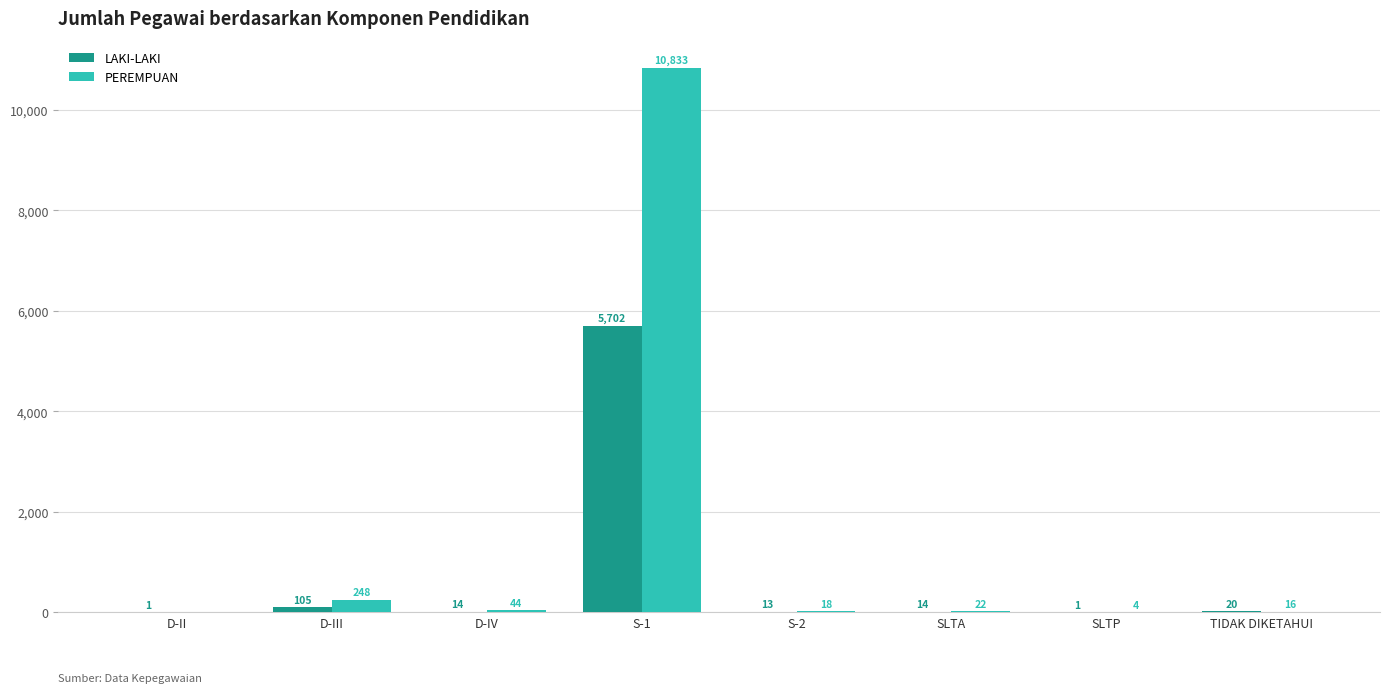

At which label is LAKI-LAKI closest to 2851?

D-III